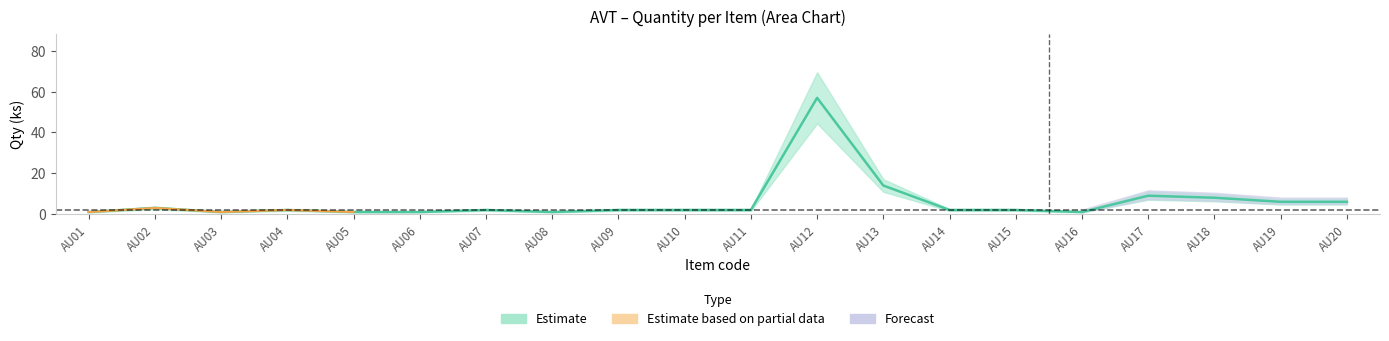

True or false: Sleva and Cena po slevě intersect in this chart.

False